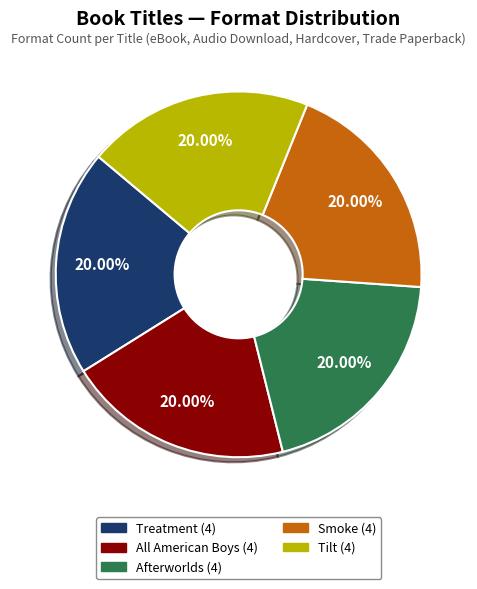

What is the total percentage of Afterworlds and Treatment?

40.0%